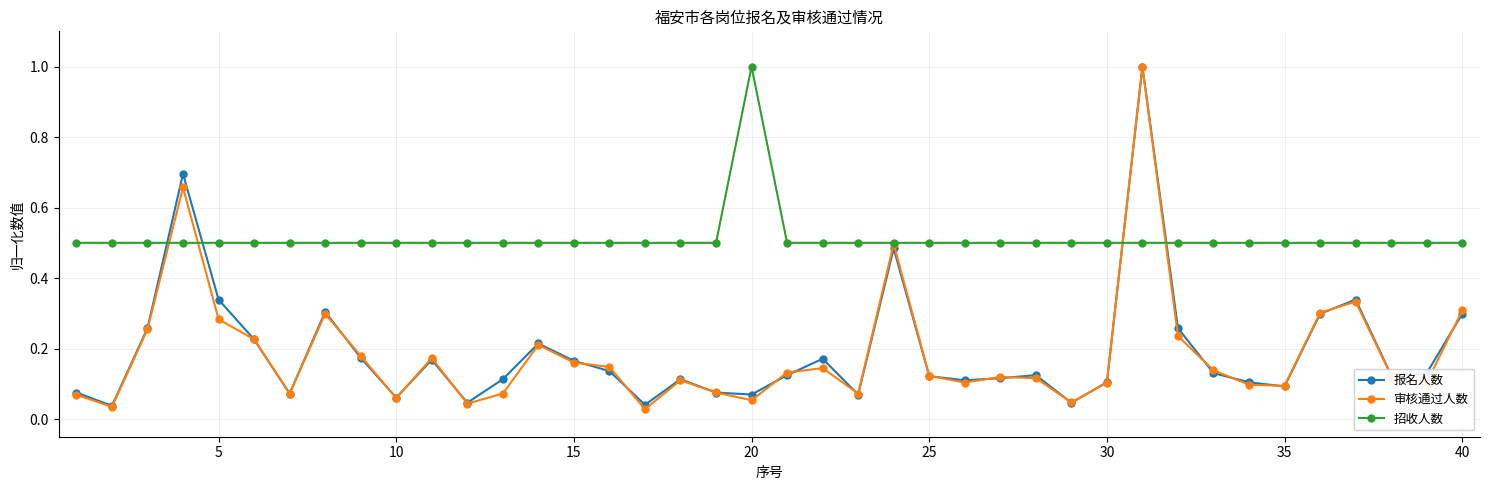

Which series has the largest total across all categories?

招收人数